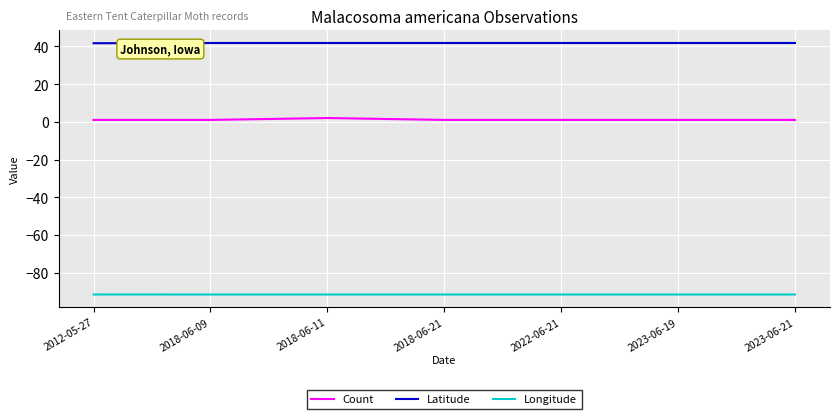

What is the highest value of the Longitude series?

-91.5